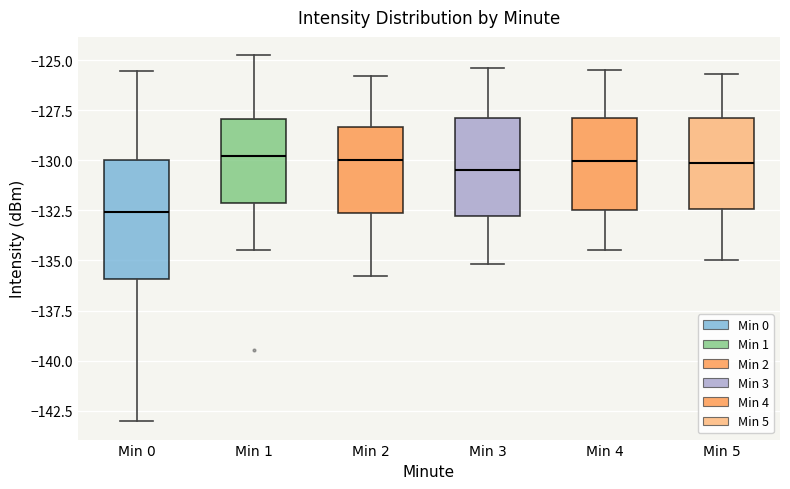

Where does the median line of the box for Min 1 sit on the y-axis? The values are not printed on the chart, so give them approximately, as read against the axis.

-130.0